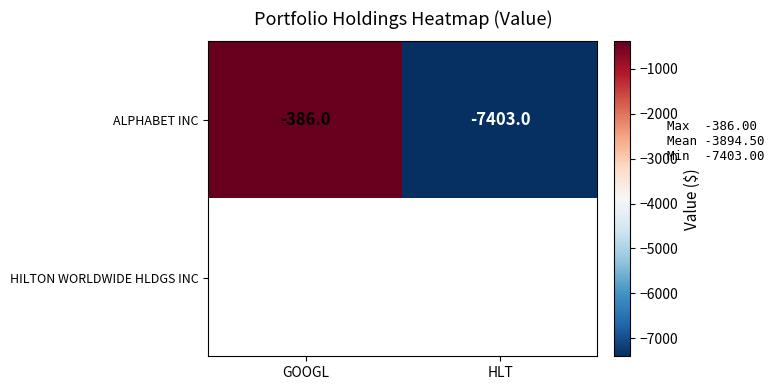

What is the average value of the ALPHABET INC series?

-3894